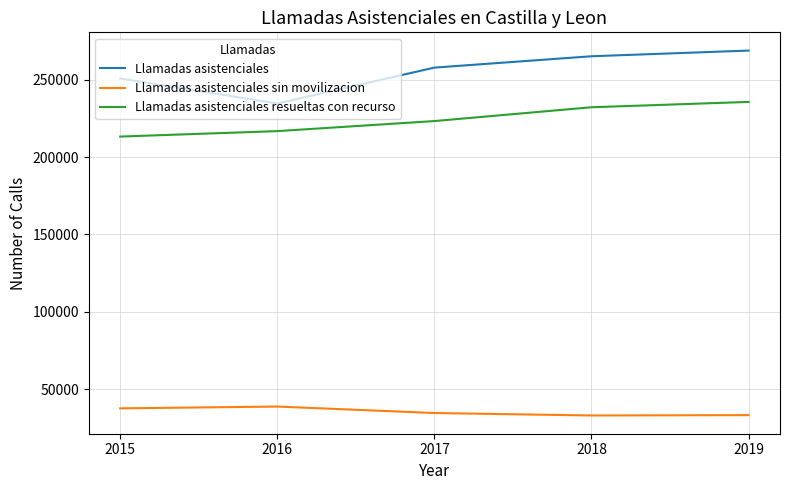

True or false: Llamadas asistenciales and Llamadas asistenciales resueltas con recurso cross at least once.

False